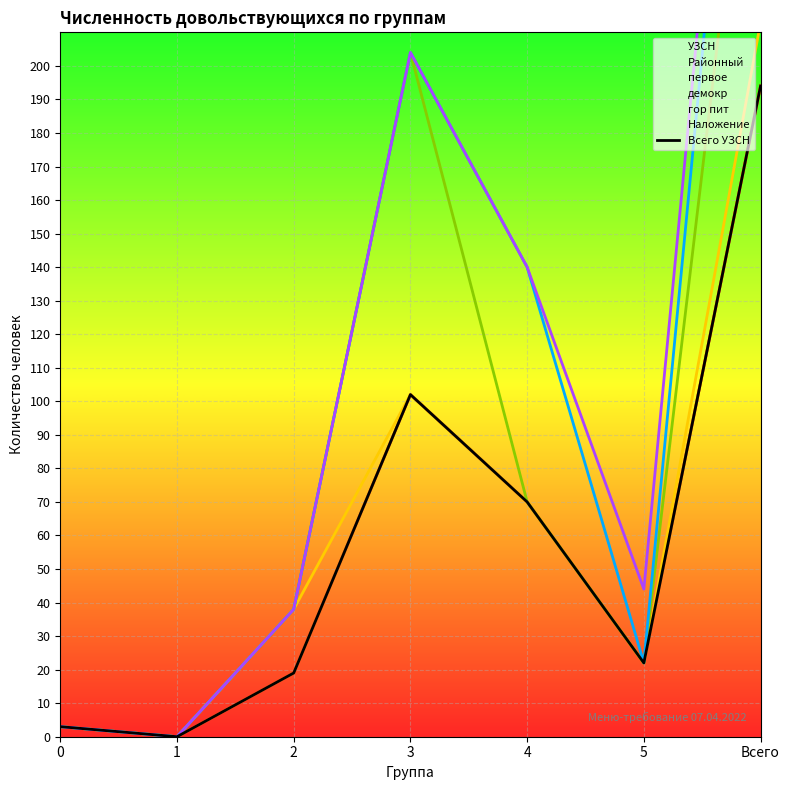

Which has a higher value, 3 or 5?

3